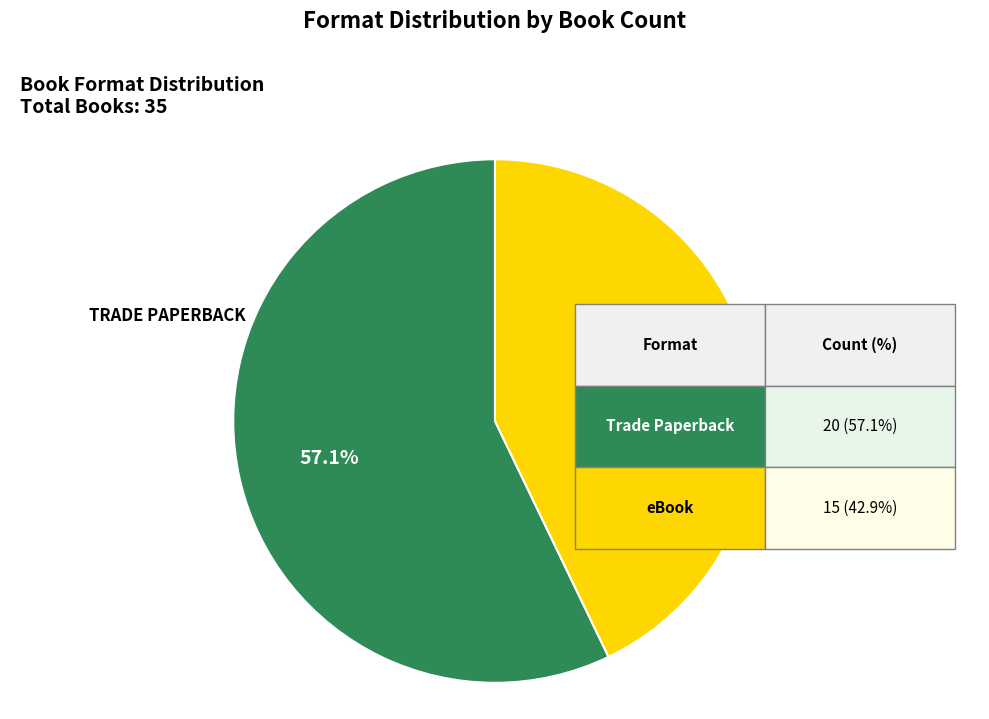

Is there a majority slice in this chart?

Yes